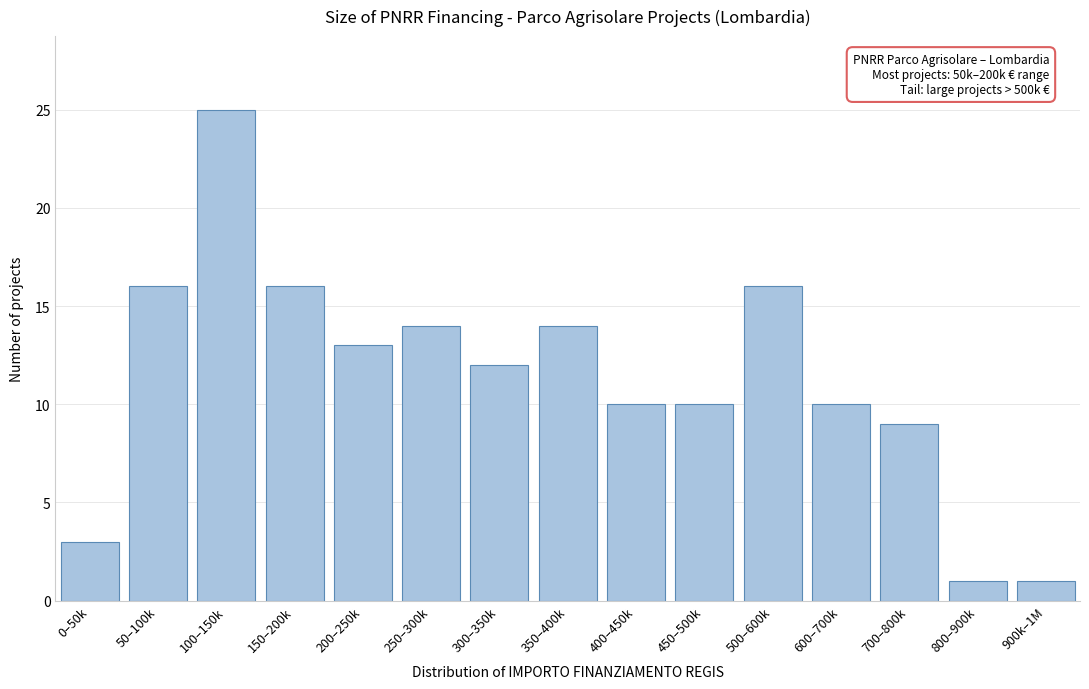

Reading right to left, transcribe all the data shown in this chart.

1	1	9	10	16	10	10	14	12	14	13	16	25	16	3